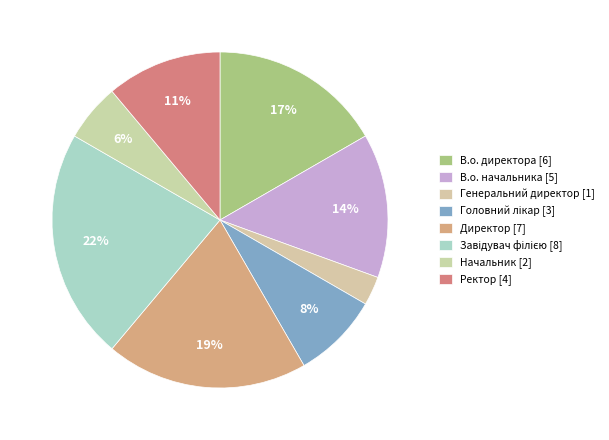

Approximately how many times larger is the value at Ректор compared to Головний лікар?

1.3